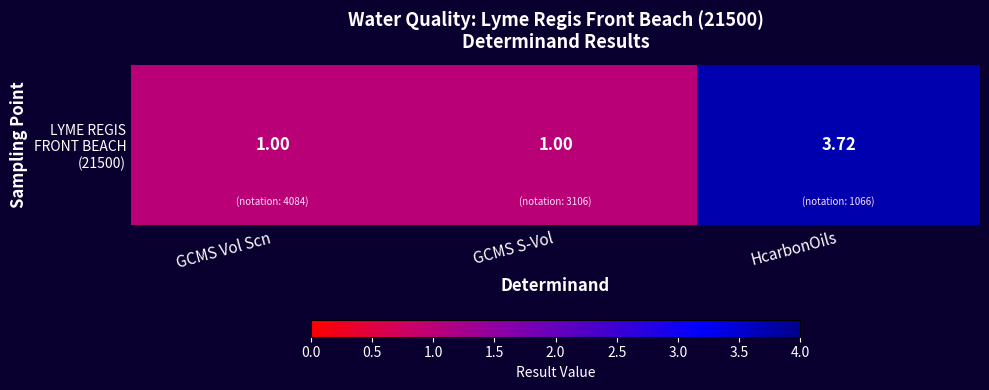

Reading right to left, transcribe all the data shown in this chart.

HcarbonOils=3.7	GCMS S-Vol=1.0	GCMS Vol Scn=1.0